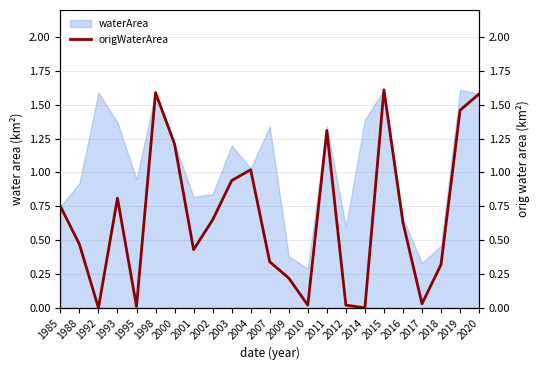

What is the maximum value shown in the chart?

1.6